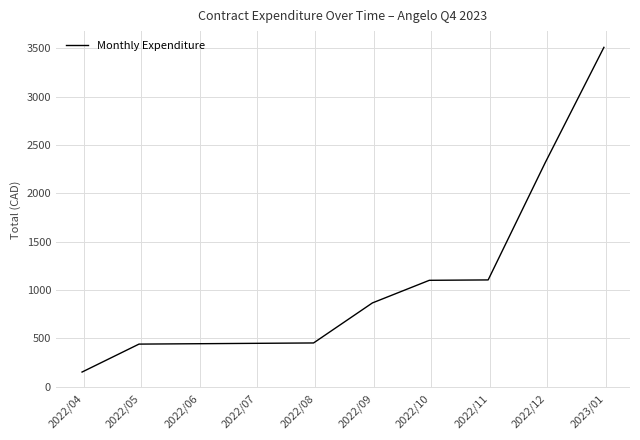

What is the maximum value shown in the chart?

3510.7